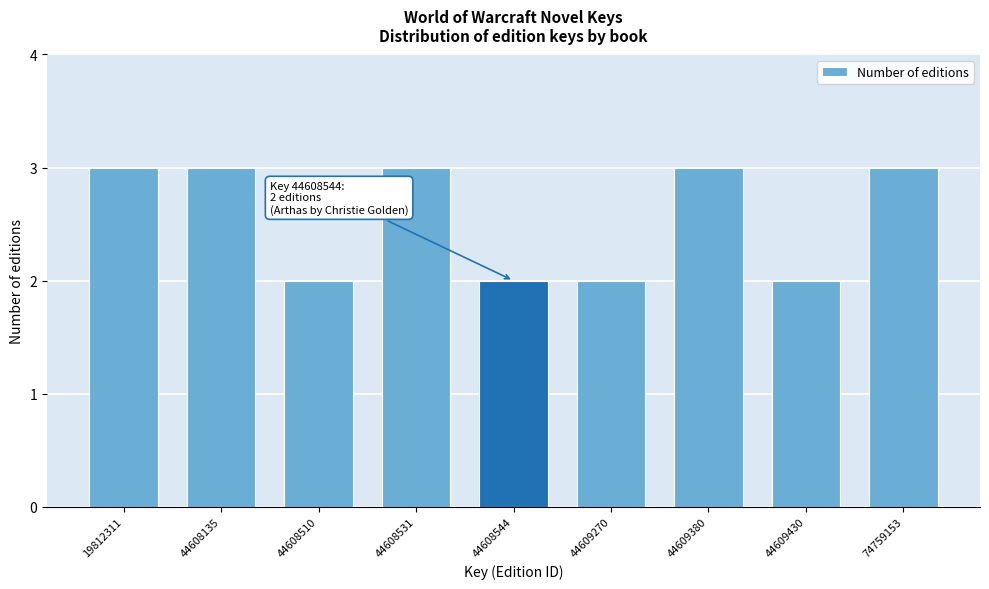

Reading left to right, list all the values displayed in this chart.

3	3	2	3	2	2	3	2	3